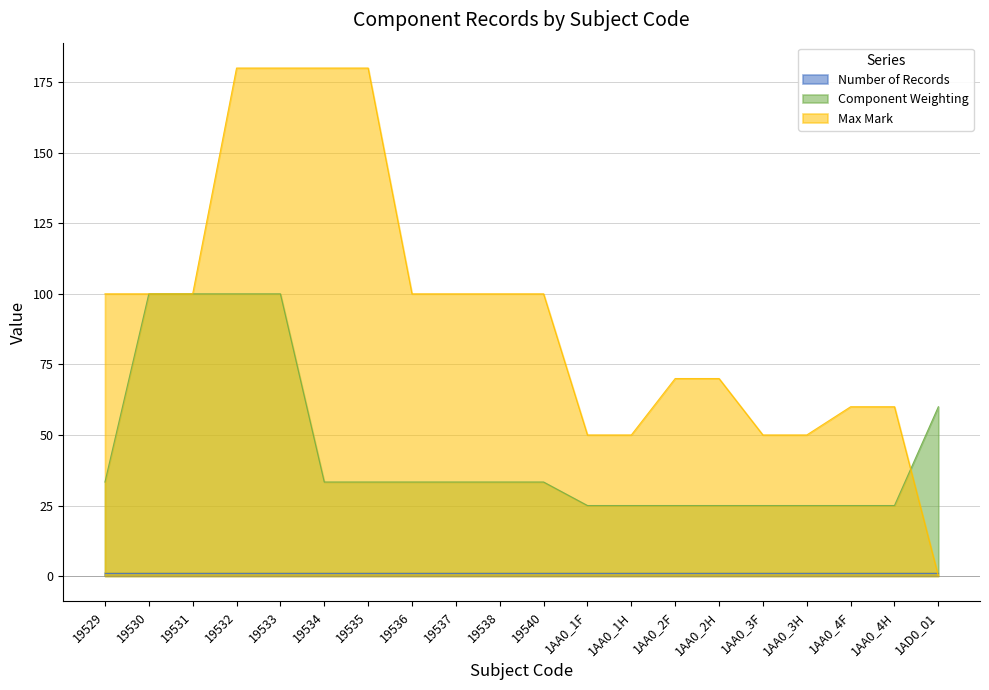

At how many categories does at least one series exceed 21?

20